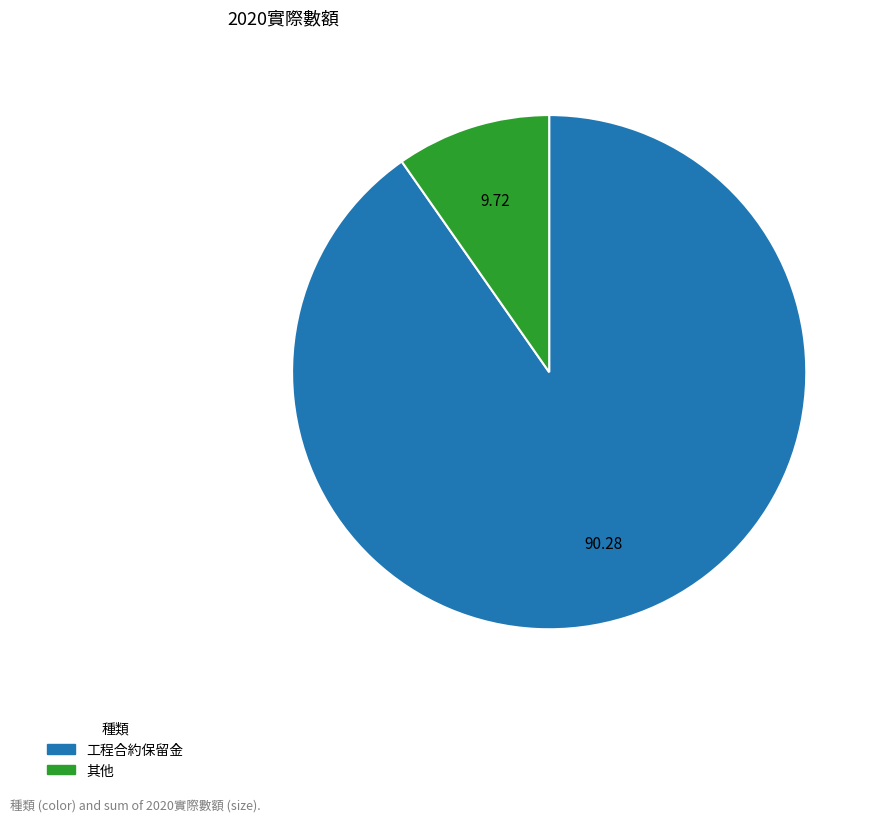

What is the ratio of the value at 工程合約保留金 to the value at 其他?

9.3